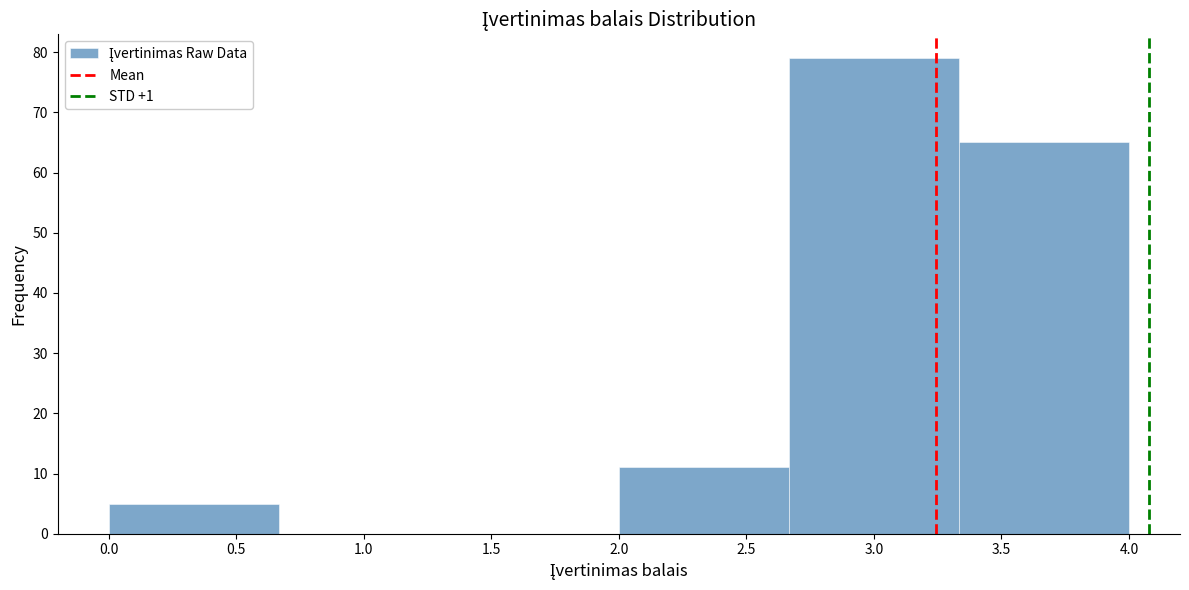

Reading left to right, transcribe this chart: for each bar, give the range it covers on the x-axis and its height. Neither the bar edges nor the heights are printed on the chart, so give them approximately, as read against the axes.

0.00 to 0.65: 5
0.65 to 1.35: 0
1.35 to 2.00: 0
2.00 to 2.65: 11
2.65 to 3.35: 79
3.35 to 4.00: 65